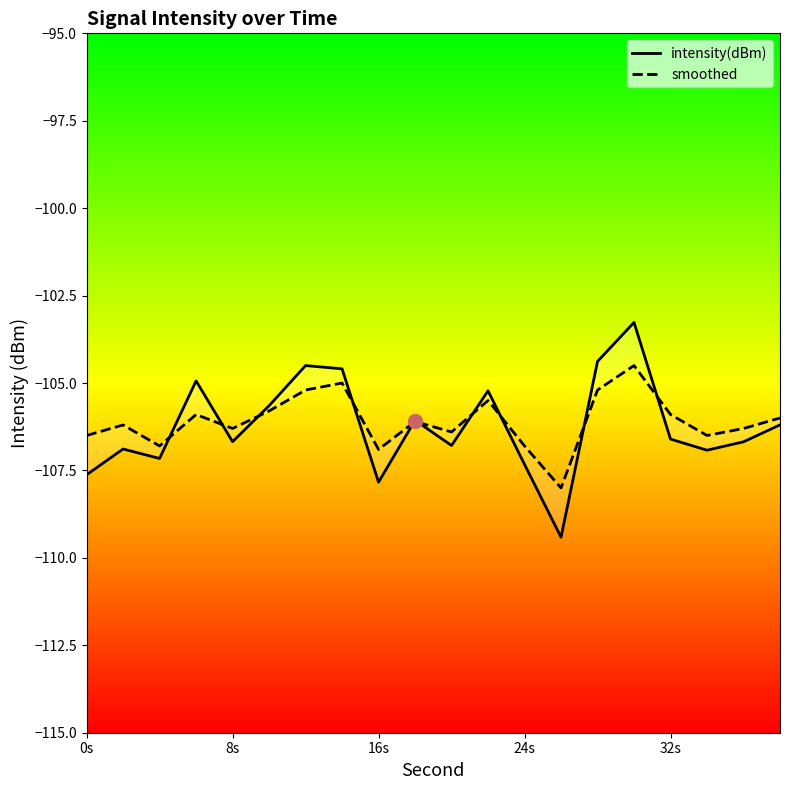

Count the number of categories in the chart.

20